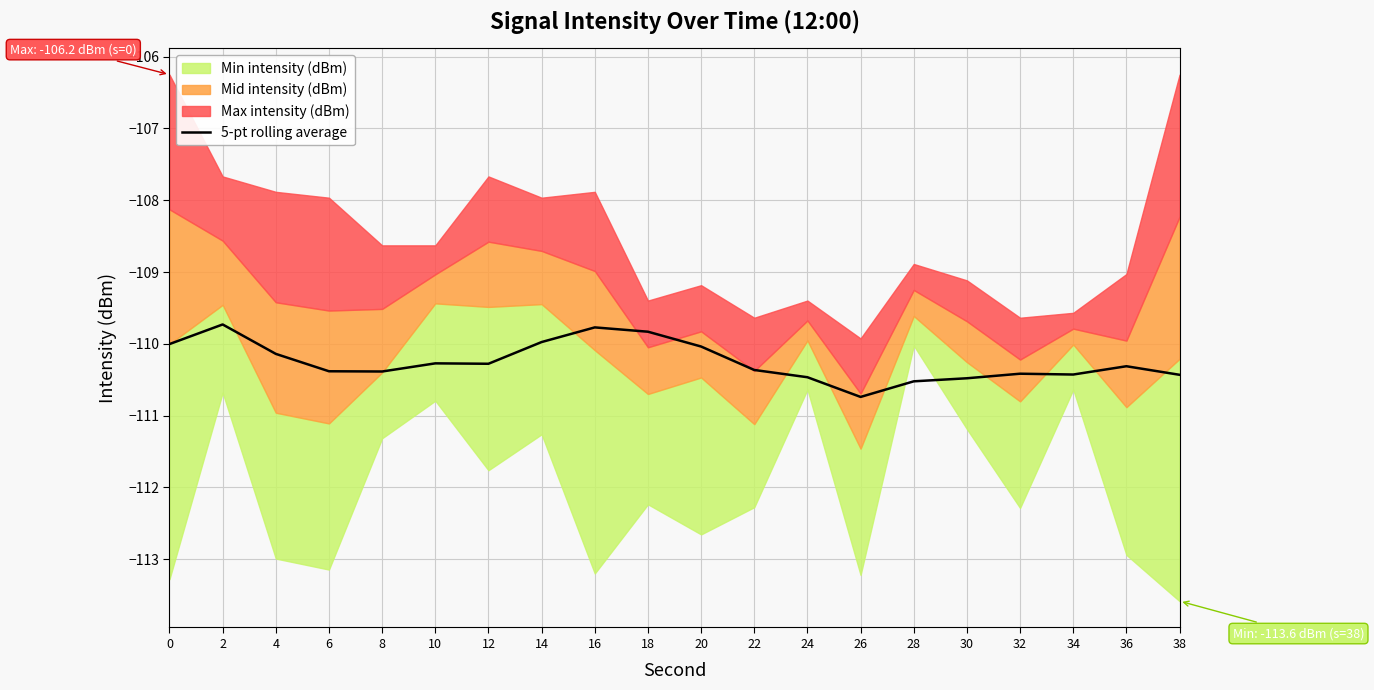

True or false: 5-pt rolling average has a value of -110.3 at 10.

True